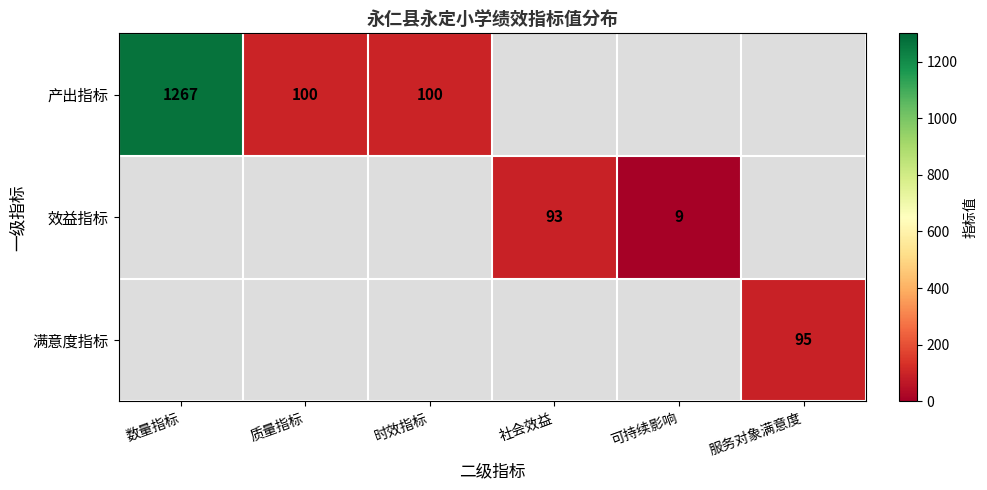

The value of 产出指标 at 数量指标 is 1267. True or false?

True